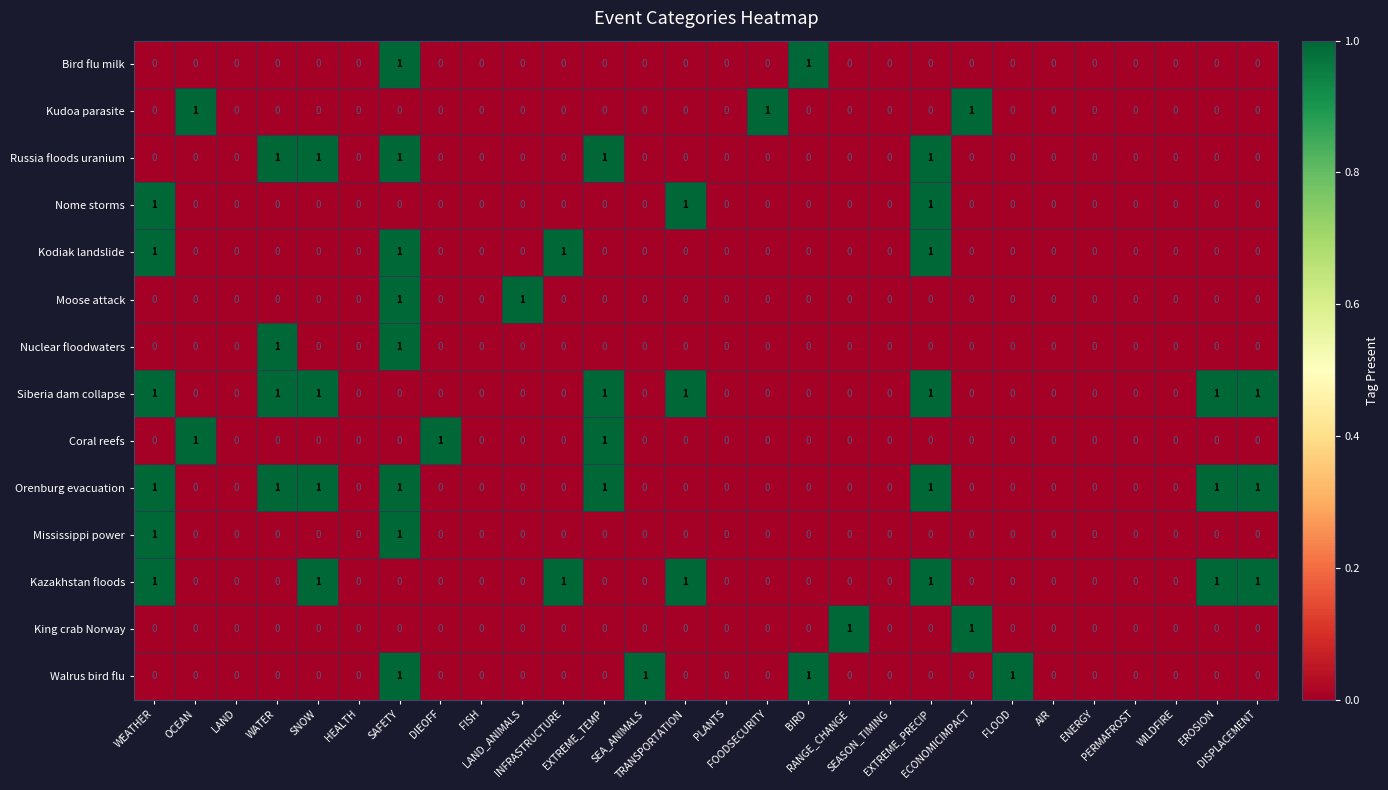

What is the sum of all Kodiak landslide values?

4